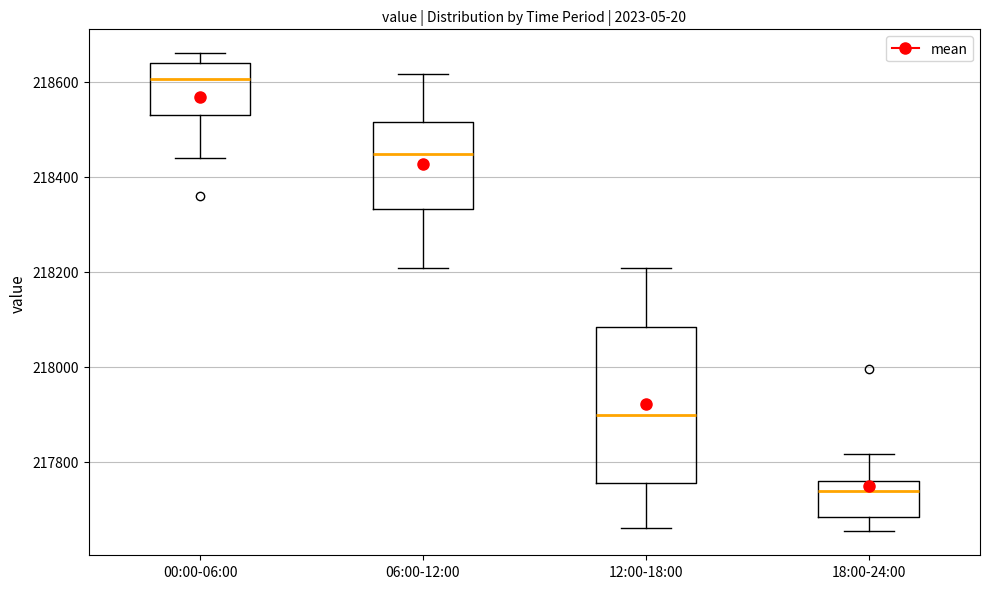

Comparing the boxes themselves (not the whiskers), which one is the tallest?

12:00-18:00